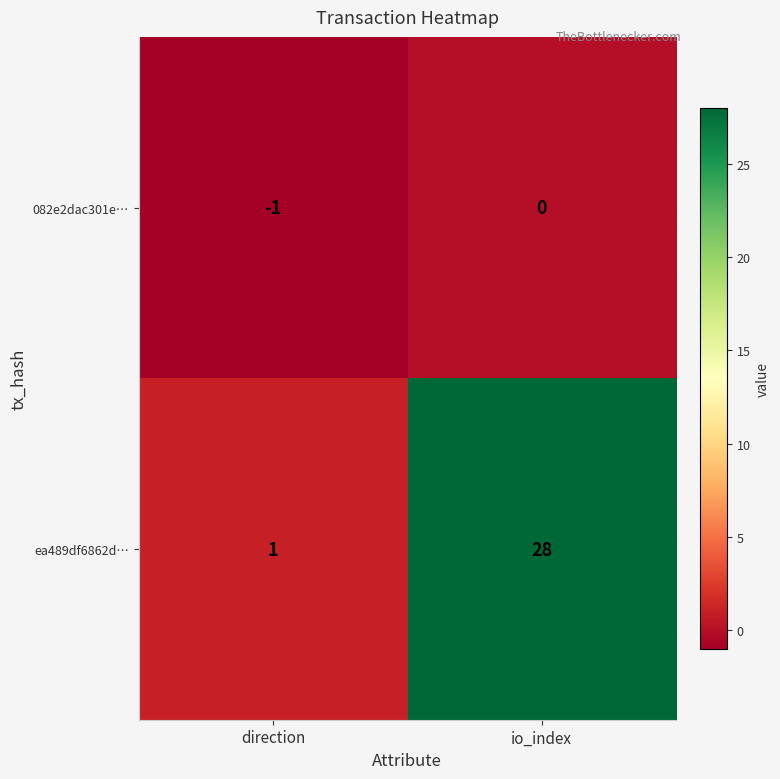

Which series has the widest spread of values?

ea489df6862d…